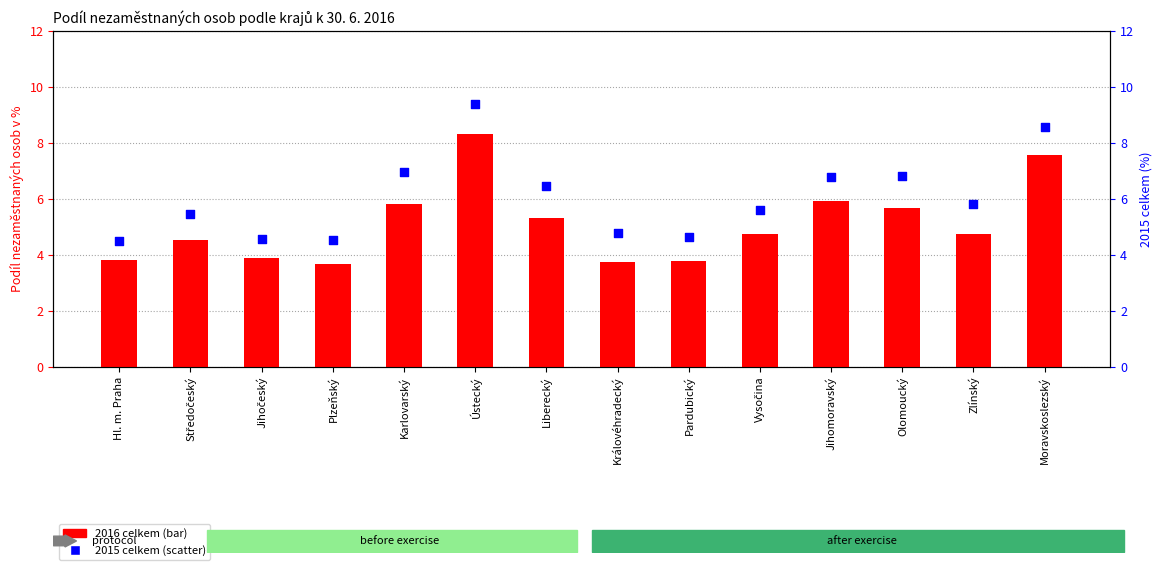

At how many categories does at least one series exceed 7?

2